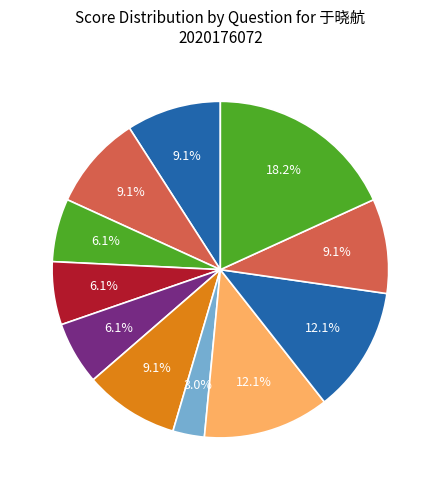

Is there a majority slice in this chart?

No